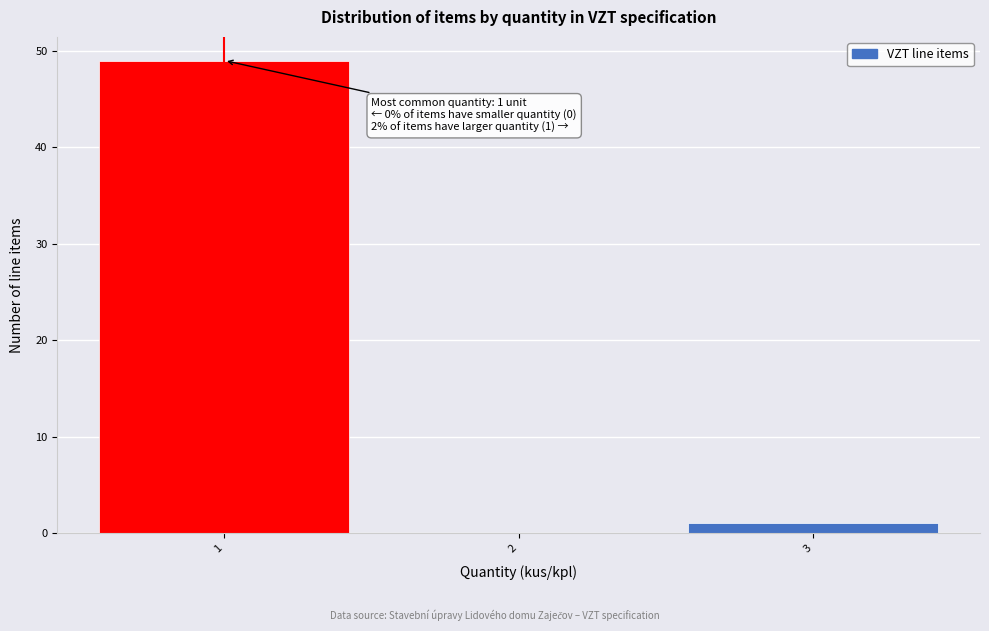

Over which range of the x-axis is the bar tallest?

0.5 to 1.5